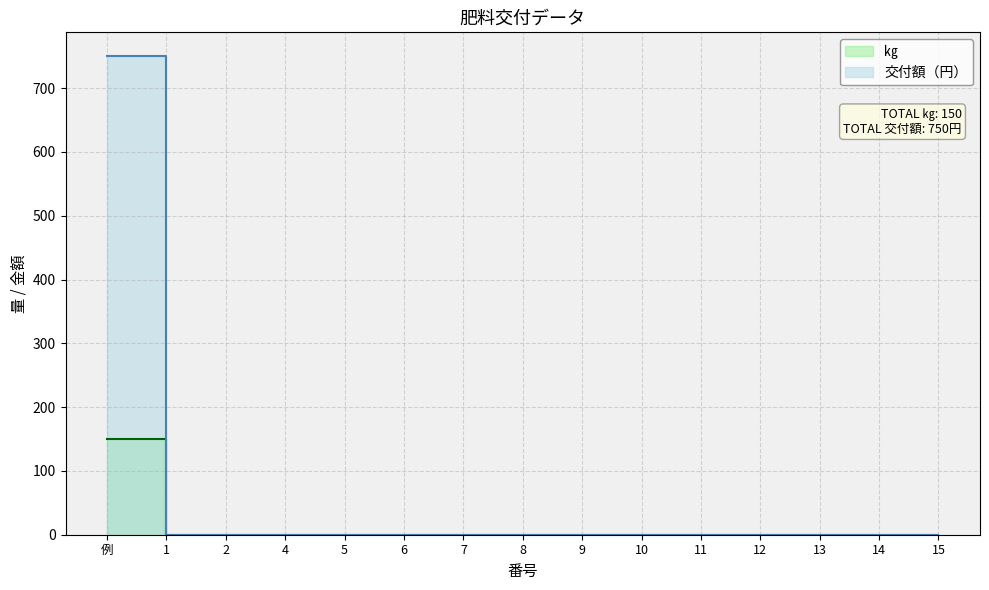

How many values in ㎏ are above zero?

1